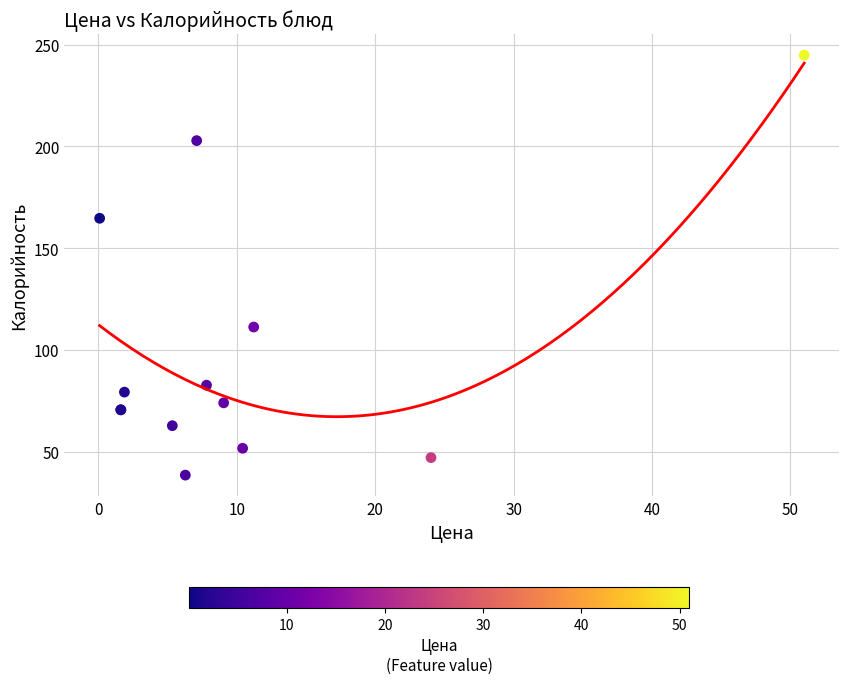

What Y value in the scatter plot is closest to 141?

164.6